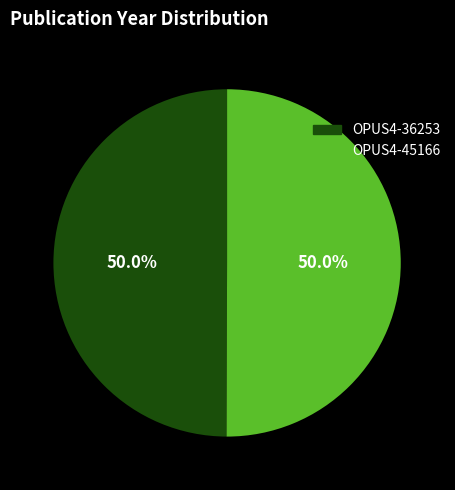

Is it true that OPUS4-36253 is 42% of the pie?

False